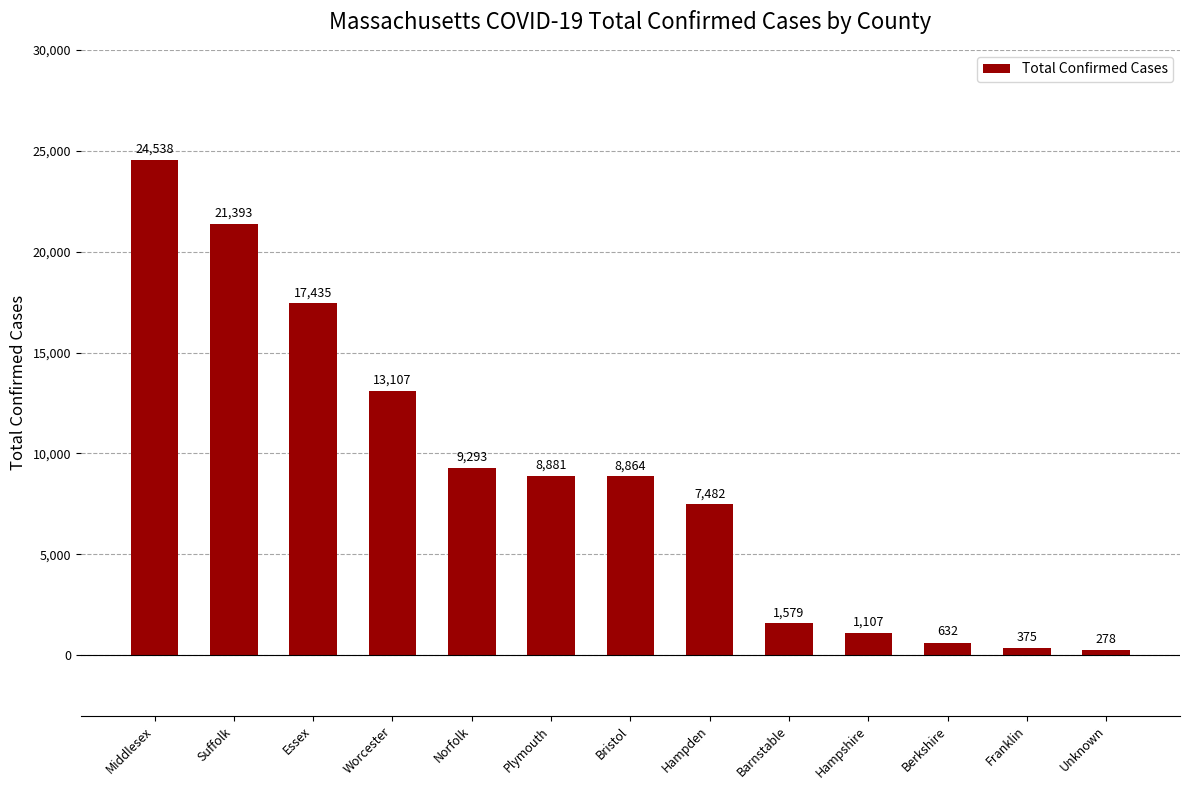

Reading left to right, what are all the values shown in this chart?

Middlesex=24538	Suffolk=21393	Essex=17435	Worcester=13107	Norfolk=9293	Plymouth=8881	Bristol=8864	Hampden=7482	Barnstable=1579	Hampshire=1107	Berkshire=632	Franklin=375	Unknown=278